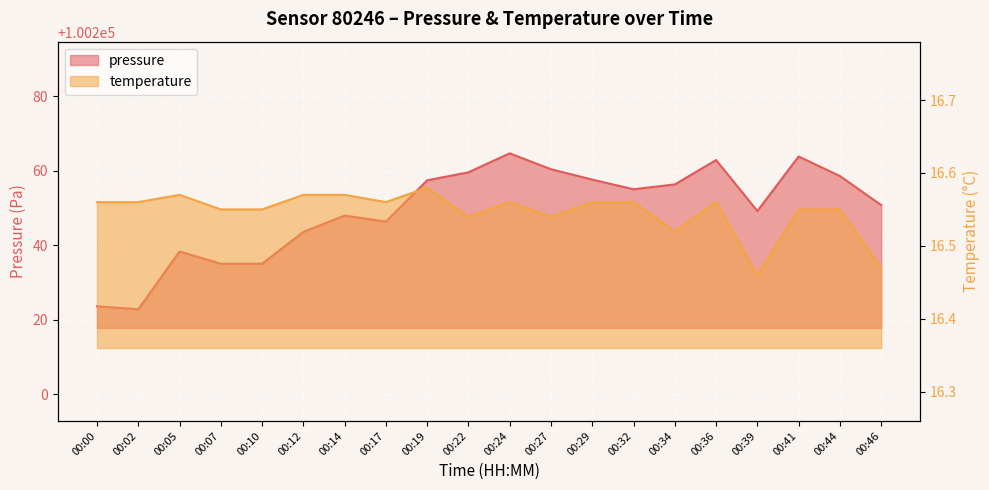

True or false: temperature and pressure intersect in this chart.

False